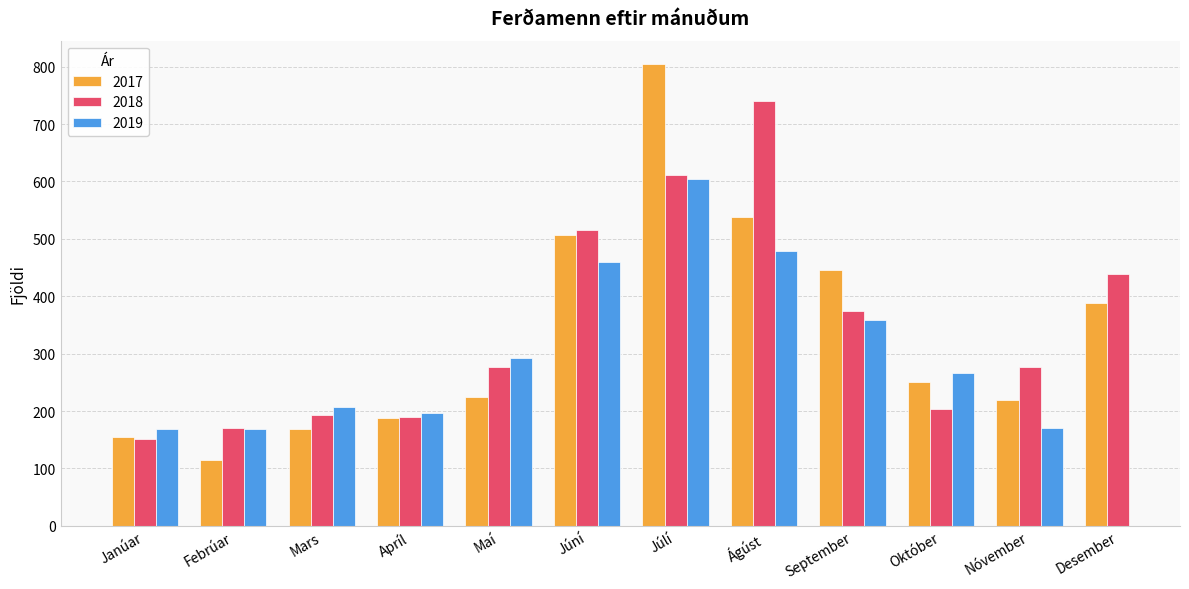

What is the difference between the maximum and minimum values in the 2018 series?

588